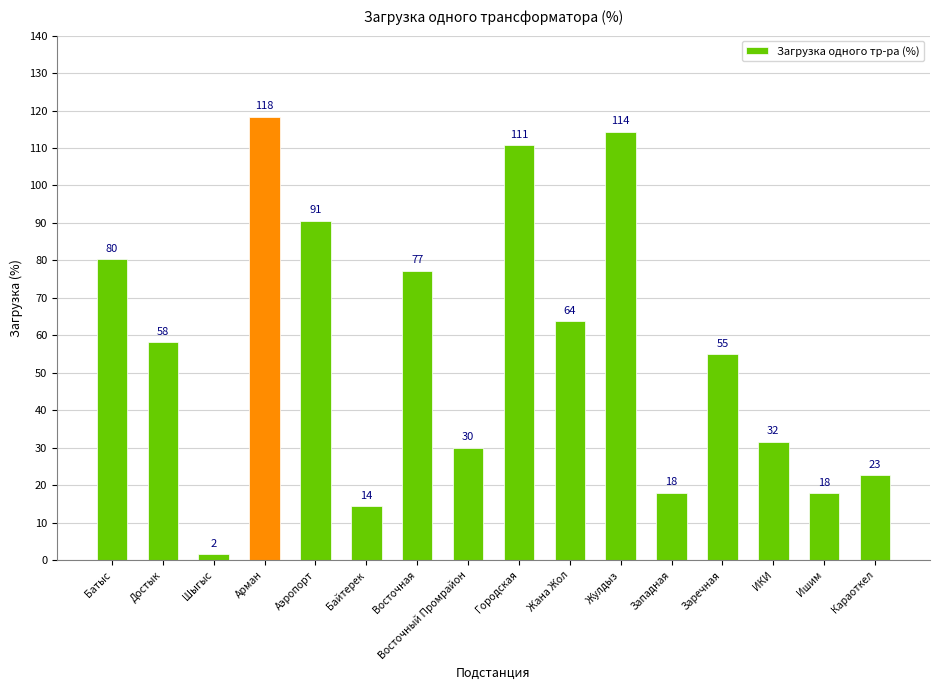

Is it true that the value at Жана Жол is 63.7?

True